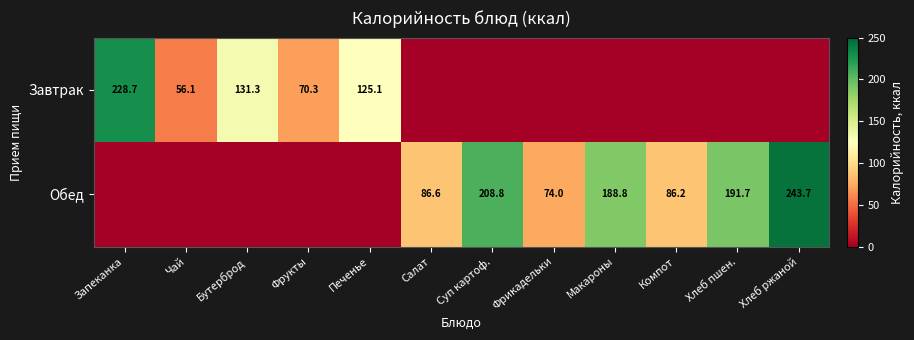

The Обед series shows 74.0 at Фрикадельки. True or false?

True